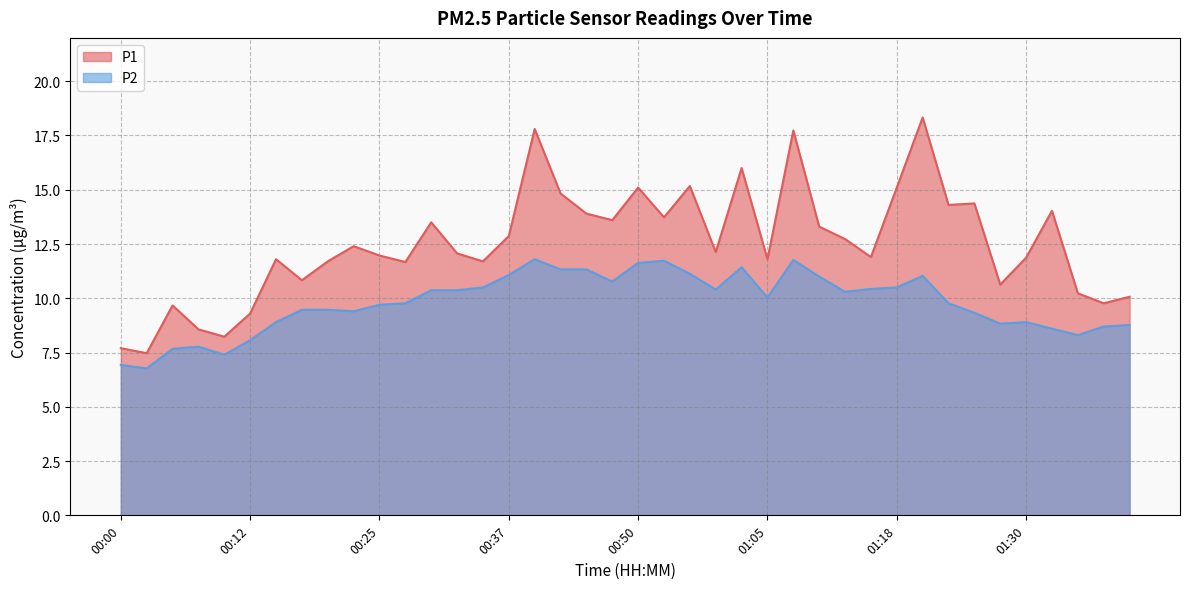

Reading left to right, what are all the values shown in this chart?

P1: 7.7	7.5	9.7	8.6	8.2	9.3	11.8	10.8	11.7	12.4	12.0	11.7	13.5	12.1	11.7	12.9	17.8	14.8	13.9	13.6	15.1	13.7	15.2	12.1	16.0	11.8	17.7	13.3	12.7	11.9	15.1	18.3	14.3	14.4	10.6	11.9	14.0	10.2	9.8	10.1
P2: 6.9	6.8	7.7	7.8	7.4	8.1	8.9	9.5	9.5	9.4	9.7	9.8	10.4	10.4	10.5	11.1	11.8	11.3	11.3	10.8	11.6	11.7	11.1	10.4	11.4	10.0	11.8	11.0	10.3	10.4	10.5	11.0	9.8	9.3	8.8	8.9	8.6	8.3	8.7	8.8